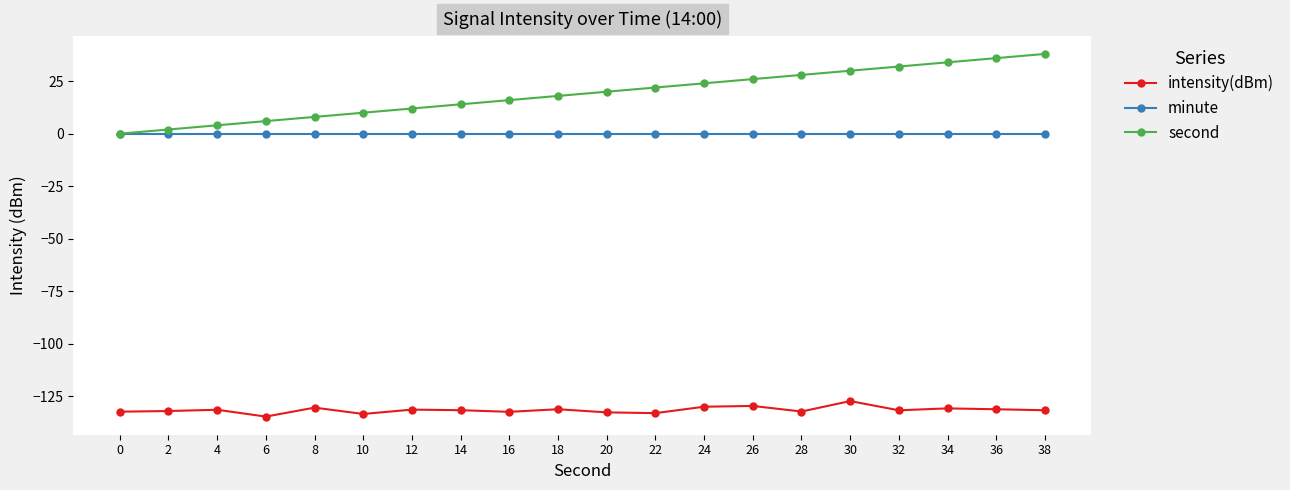

The intensity(dBm) series shows -28.4 at 4. True or false?

False